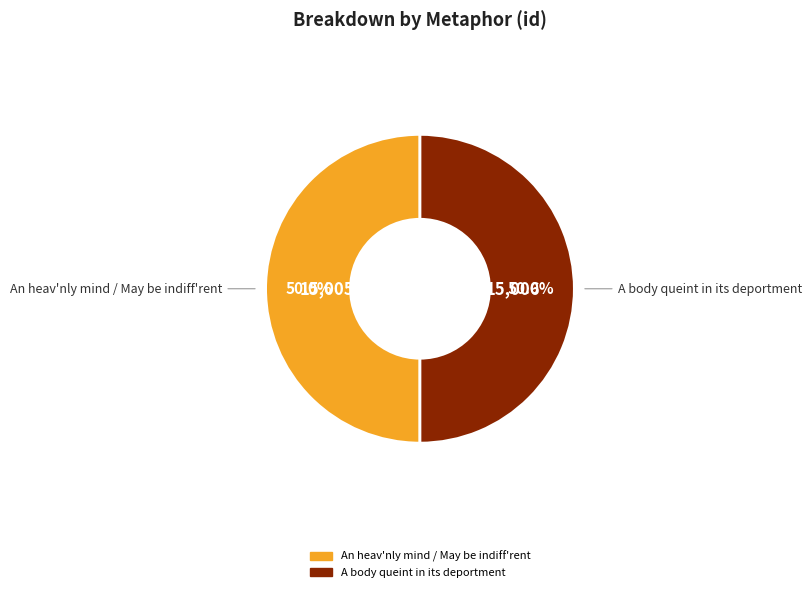

To the nearest percent, what portion does An heav'nly mind / May be indiff'rent represent?

50%